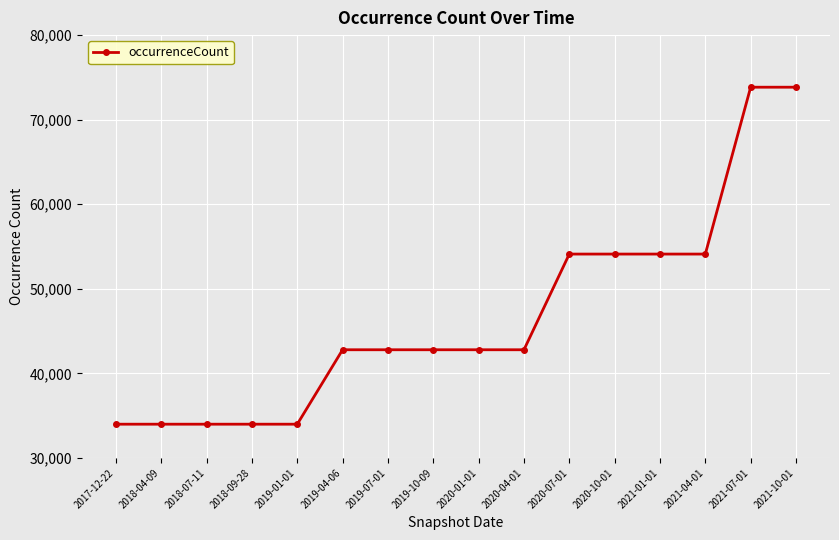

What is the value of the 16th point from the left?

73840